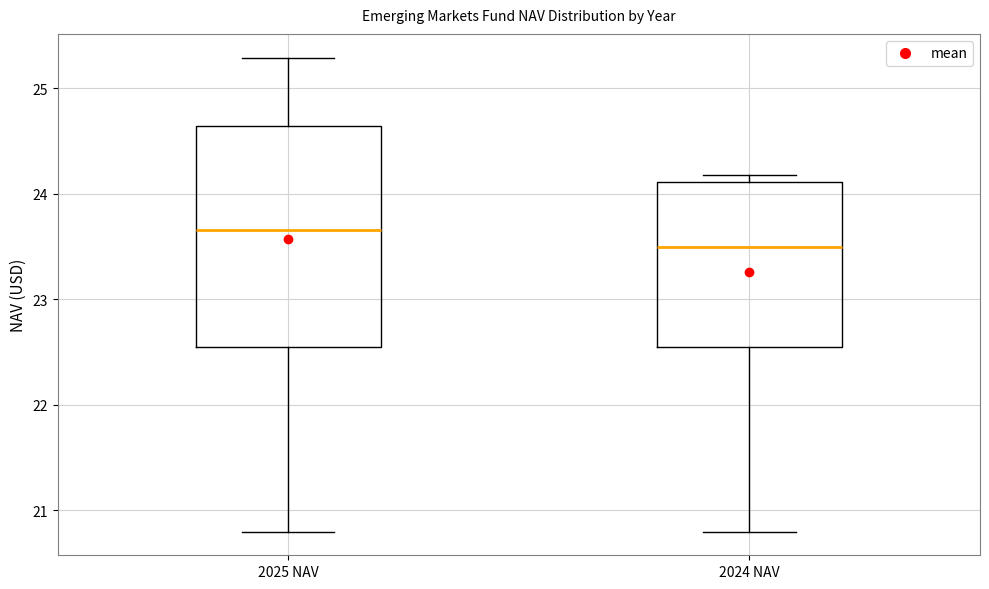

Reading left to right, read every box against the y-axis: the position of its median line, the range the box covers, and the ends of its whiskers. The values are not printed on the chart, so give them approximately, as read against the axis.

2025 NAV: median 23.7, box 22.6 to 24.6, whiskers 20.8 to 25.3
2024 NAV: median 23.5, box 22.6 to 24.1, whiskers 20.8 to 24.2